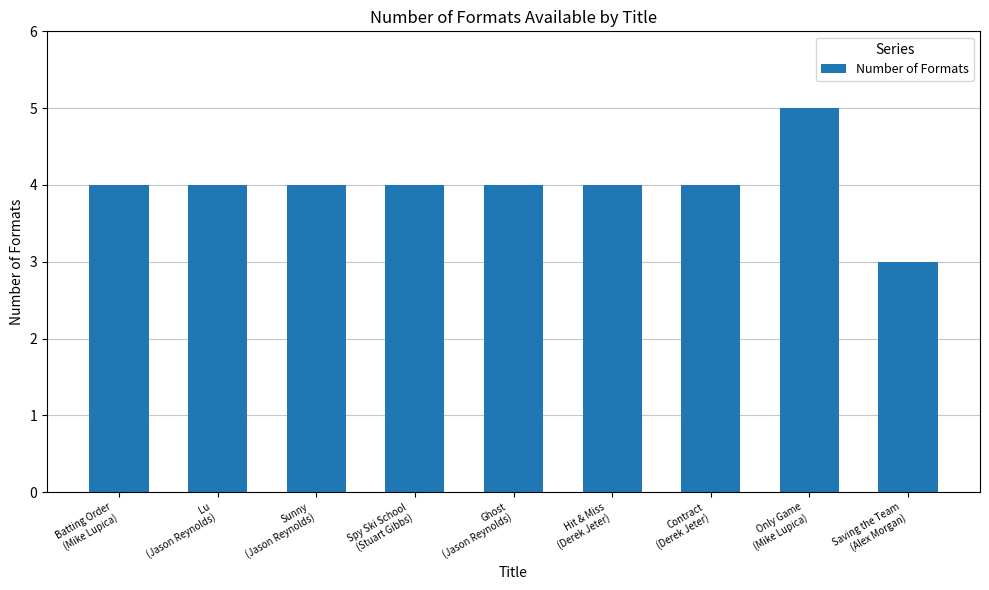

Reading right to left, list all the values displayed in this chart.

Saving the Team
(Alex Morgan)=3	Only Game
(Mike Lupica)=5	Contract
(Derek Jeter)=4	Hit & Miss
(Derek Jeter)=4	Ghost
(Jason Reynolds)=4	Spy Ski School
(Stuart Gibbs)=4	Sunny
(Jason Reynolds)=4	Lu
(Jason Reynolds)=4	Batting Order
(Mike Lupica)=4